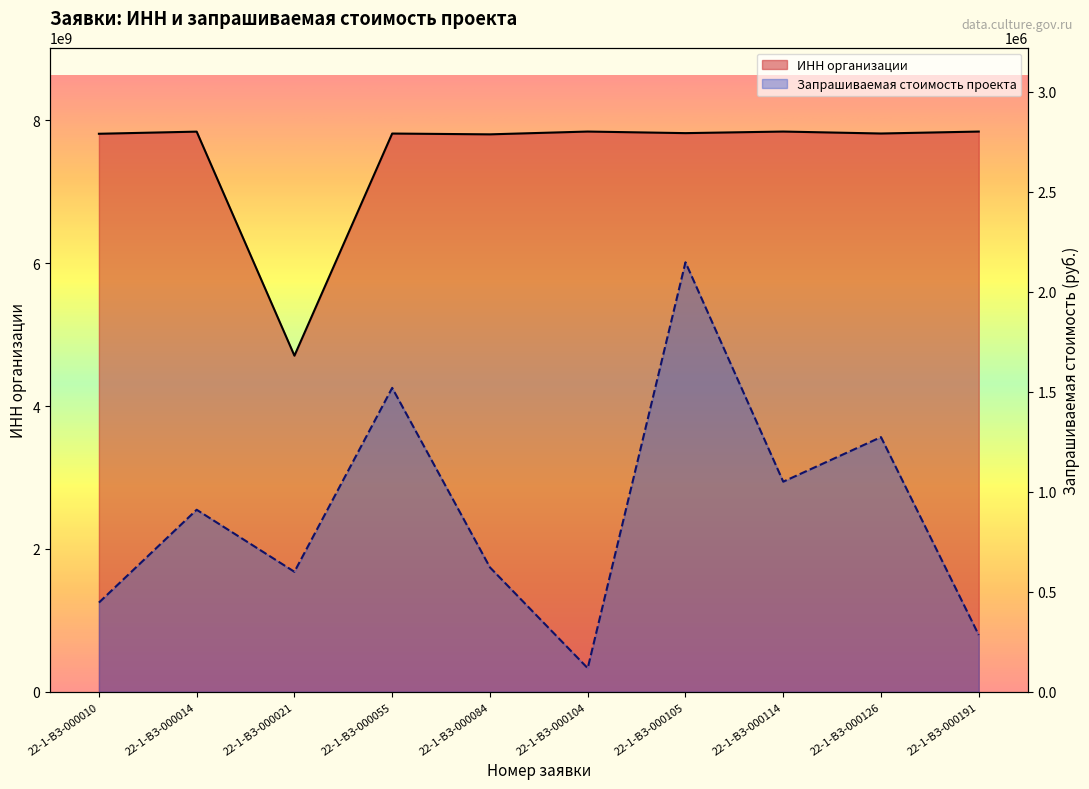

What is the sum of all ИНН организации values?

75135808947.0